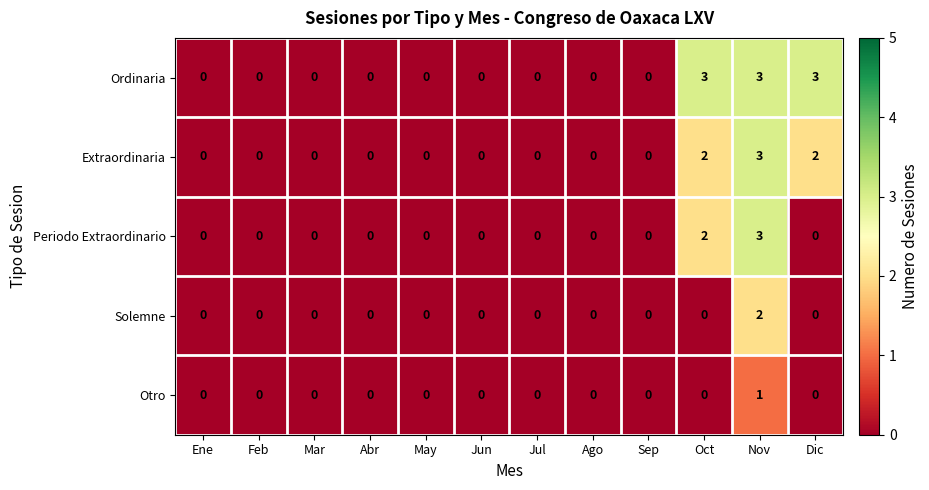

What is the maximum value shown in the chart?

3